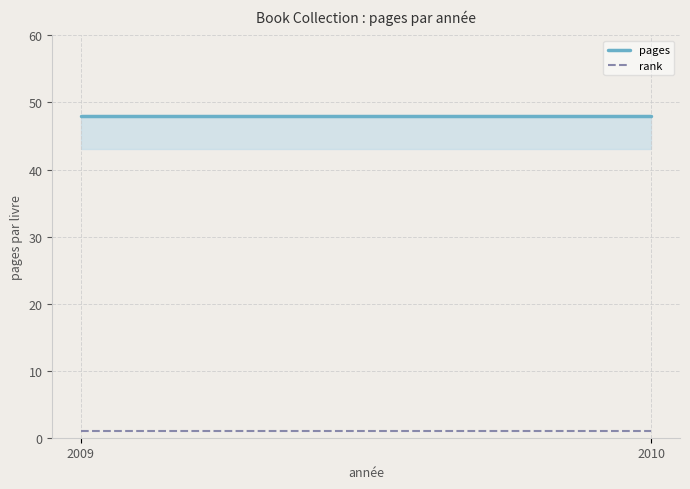

Reading right to left, transcribe all the data shown in this chart.

pages: 48	48
rank: 1	1